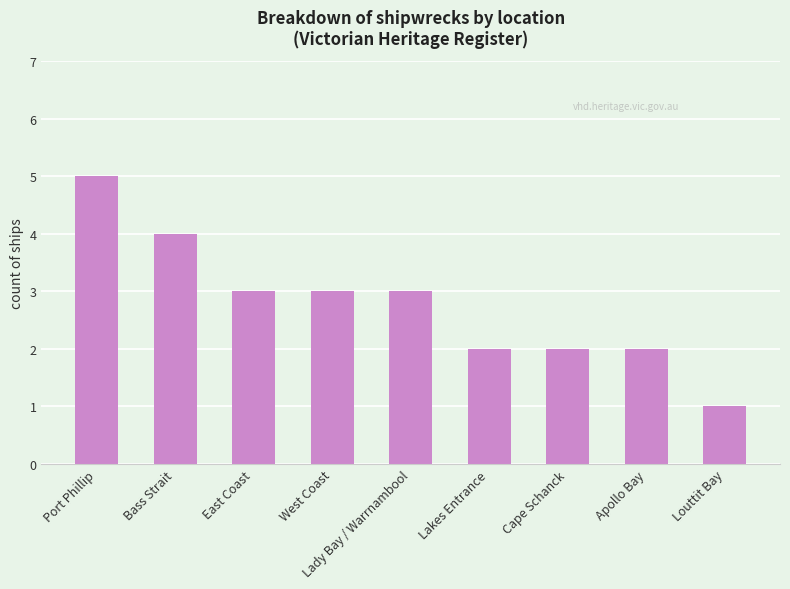

How many data points does each series have?

9